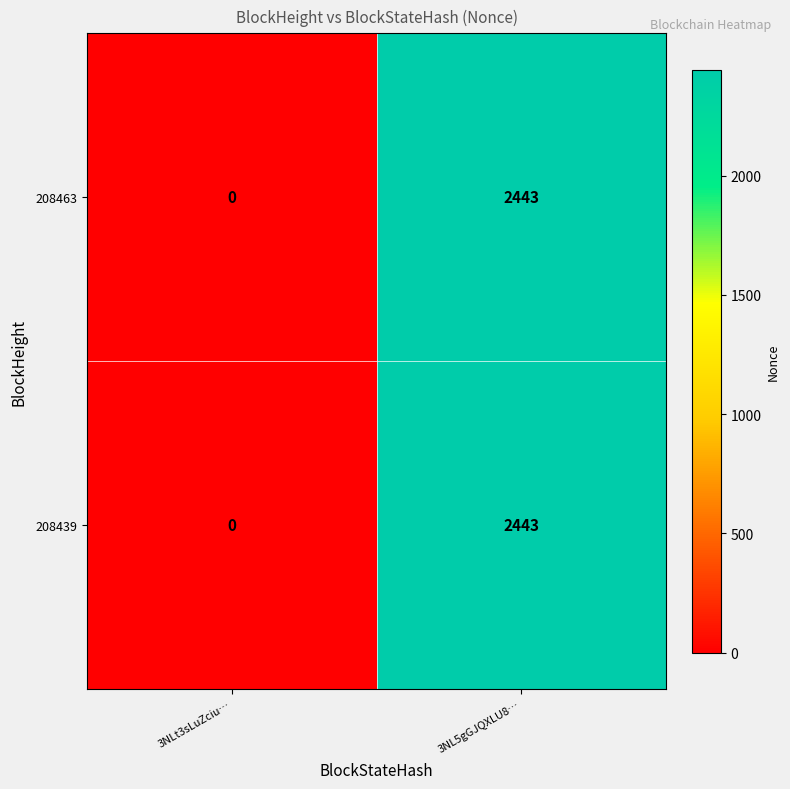

Reading right to left, extract all data points from this chart.

208463: 3NL5gGJQXLU8…=2443	3NLt3sLuZciu…=0
208439: 3NL5gGJQXLU8…=2443	3NLt3sLuZciu…=0